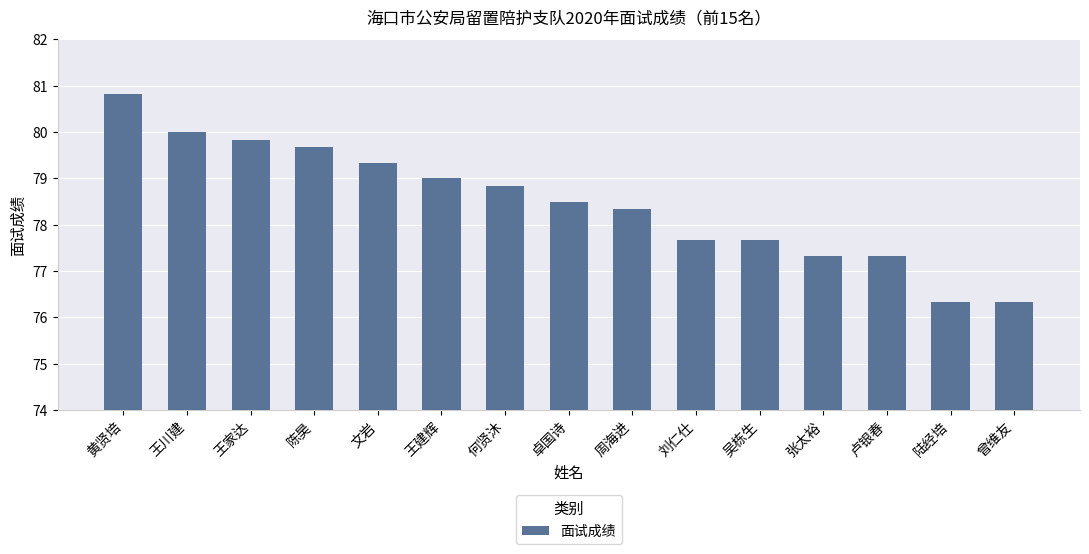

Is it true that the value at 吴栋生 is 77.7?

True